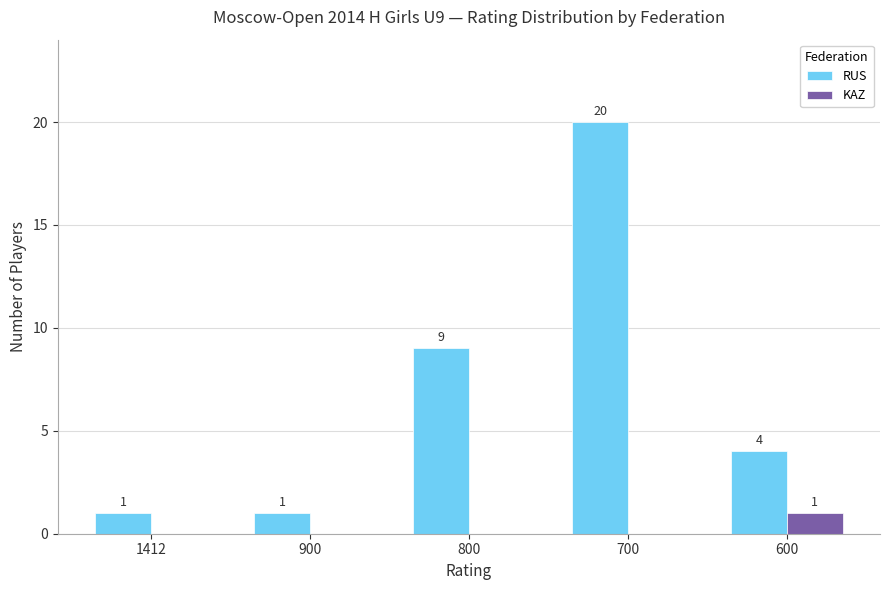

Reading right to left, transcribe all the data shown in this chart.

RUS: 4	20	9	1	1
KAZ: 1	0	0	0	0